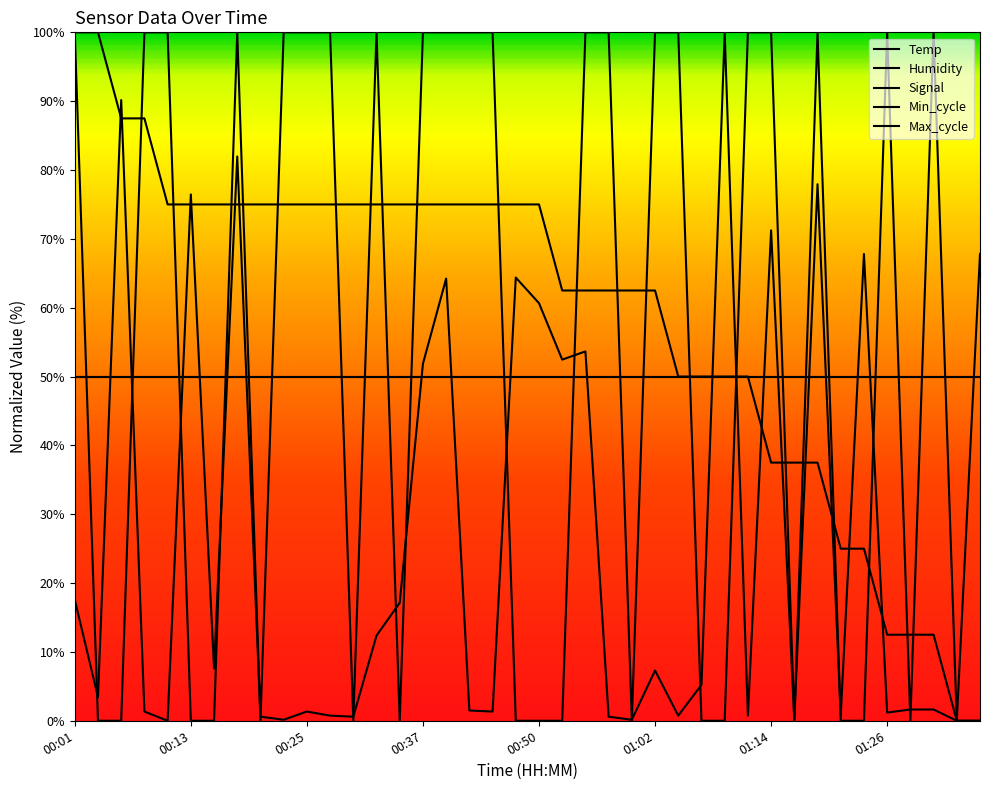

How many lines are shown in the chart?

5